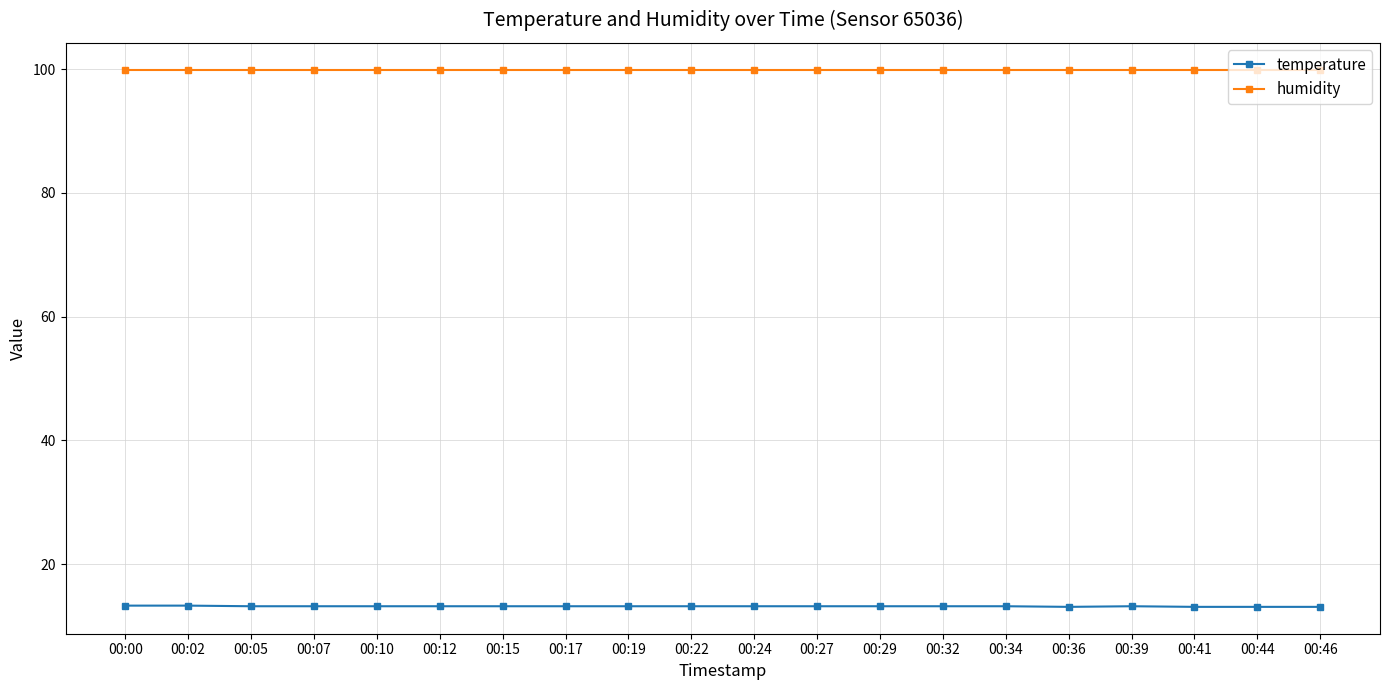

What is the value of the humidity point at the 17th from the left?

99.9